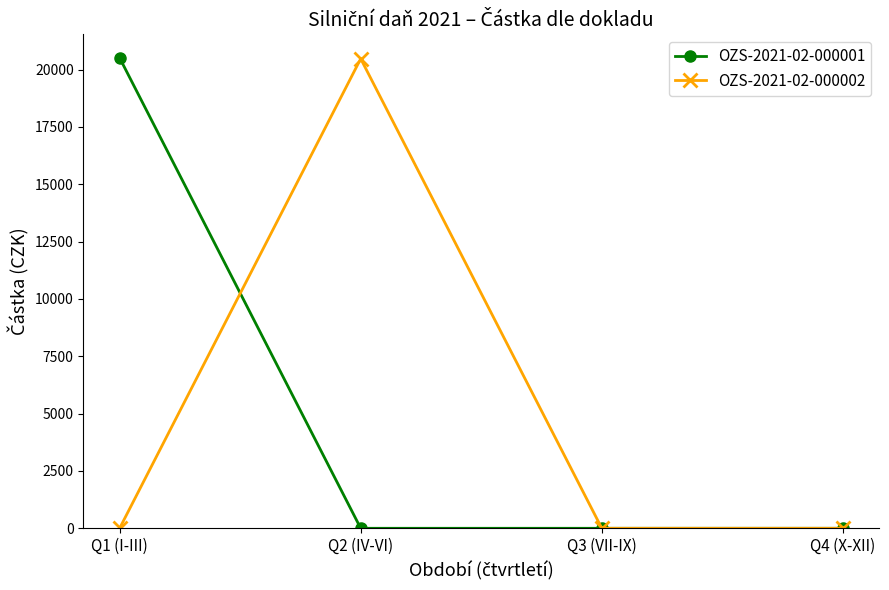

True or false: OZS-2021-02-000001 has a value of 4422 at Q1 (I-III).

False